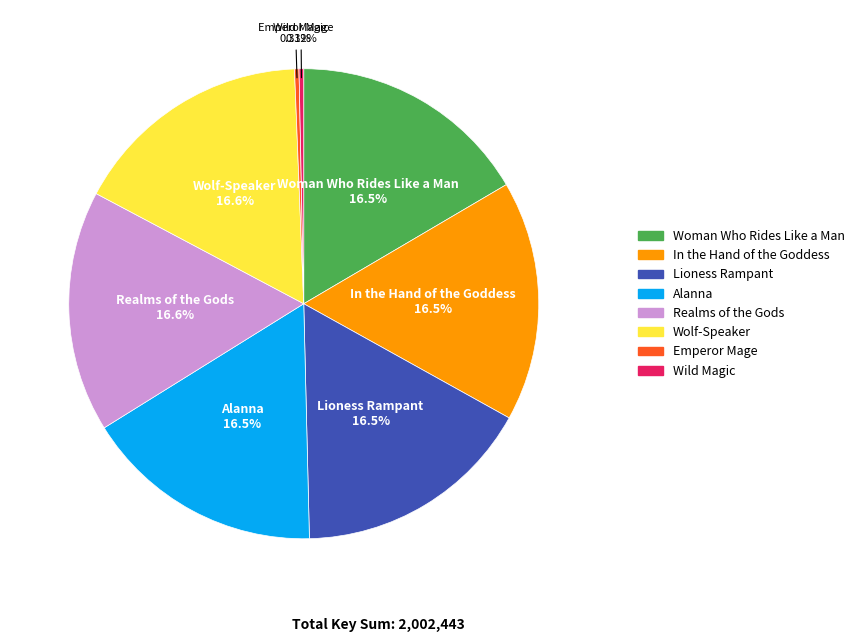

The Realms of the Gods slice represents 11% of the pie. True or false?

False